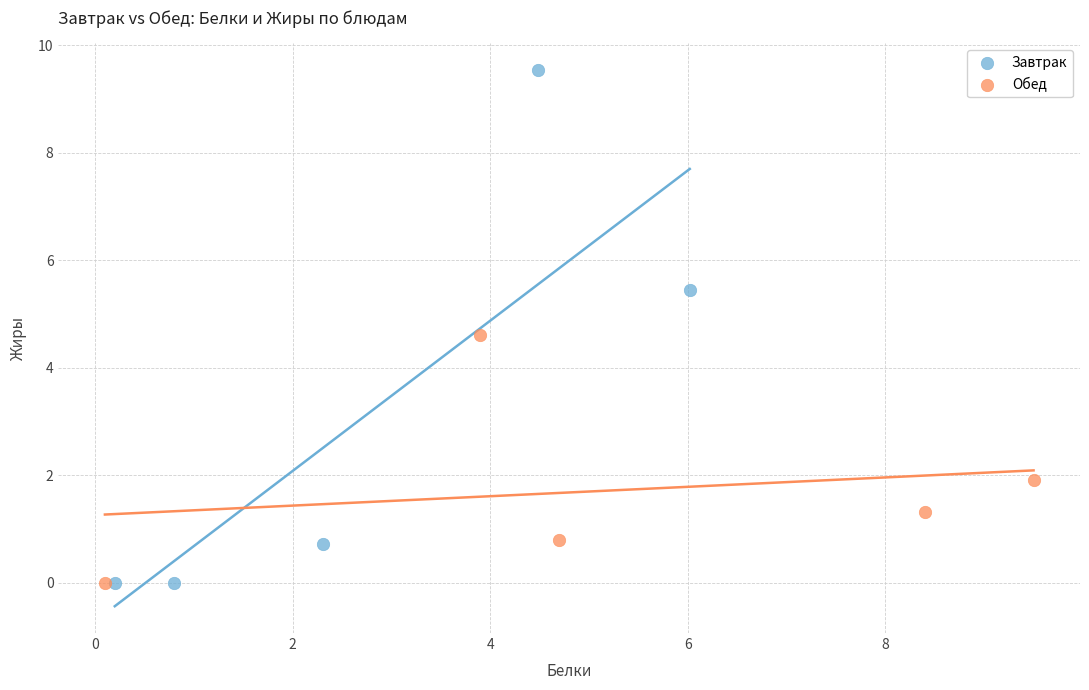

Which series has the largest Y range (max minus min)?

Завтрак